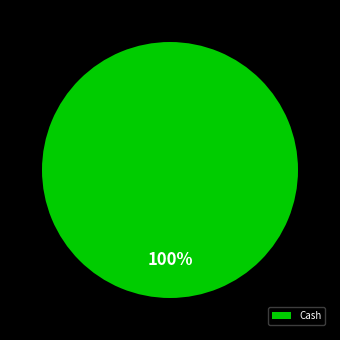

To the nearest percent, what percentage of the pie is Cash?

100%